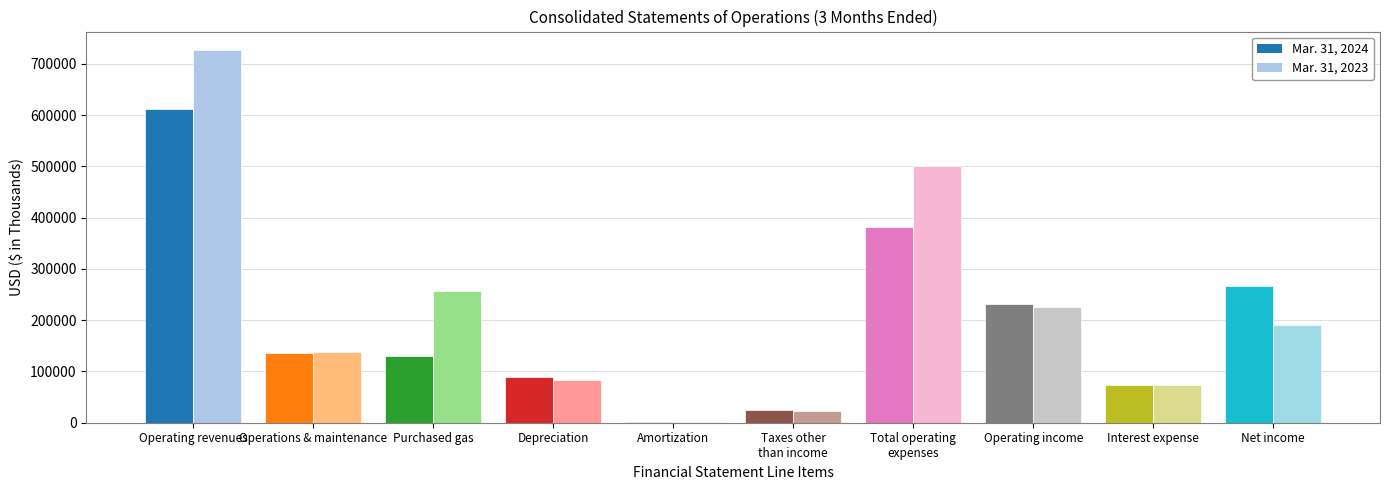

How many data points in Mar. 31, 2024 are less than 136900?

5